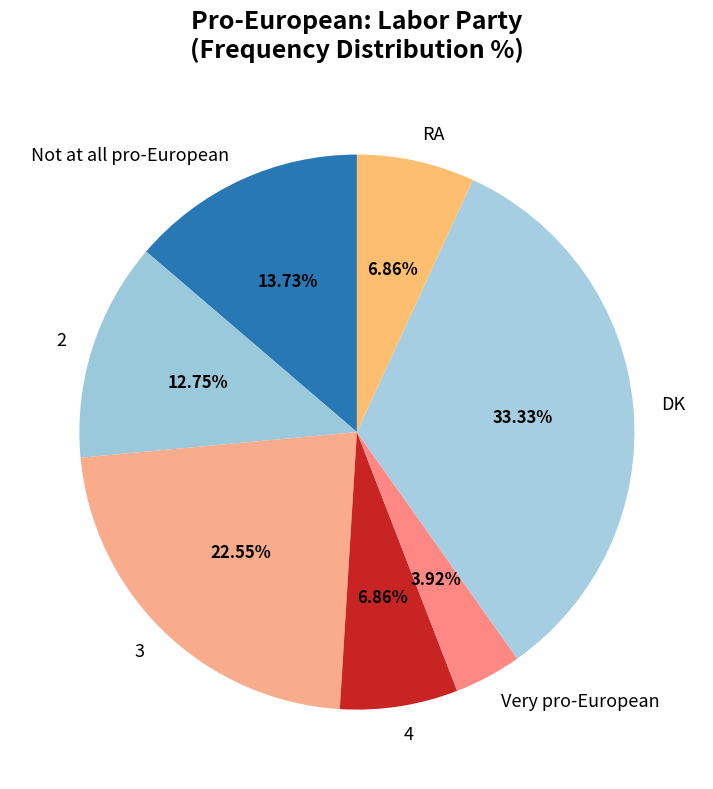

Count the number of slices in the pie.

7